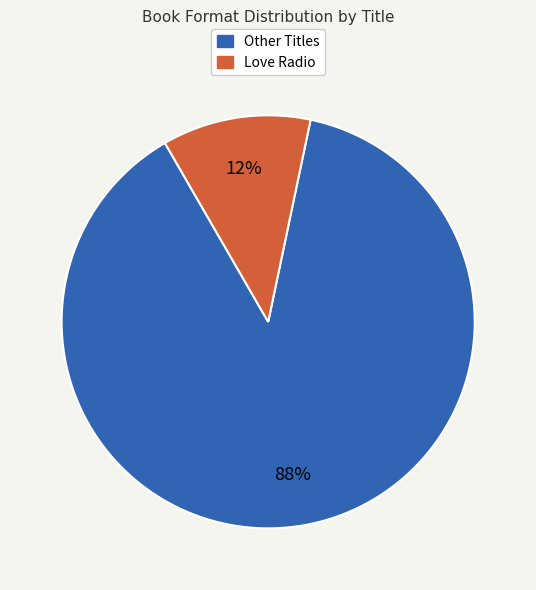

Does any single category account for the majority?

Yes